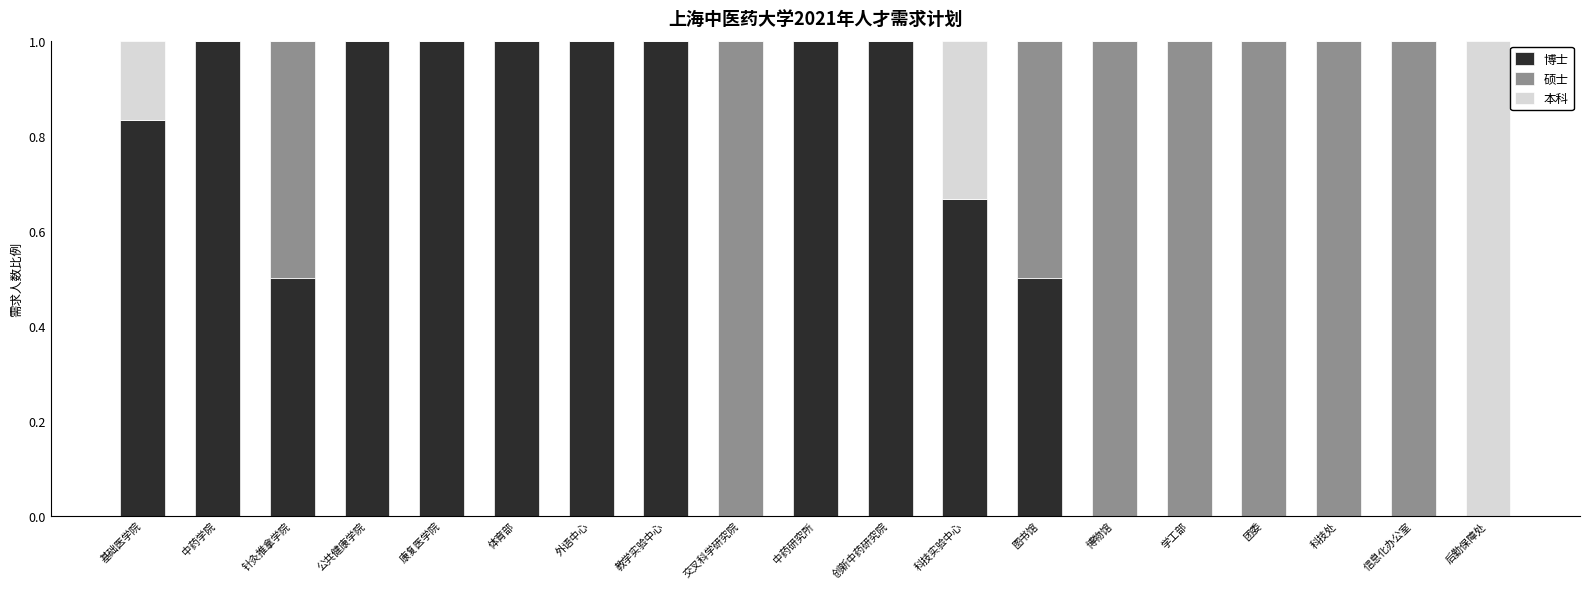

What is the sum of all 博士 values?

10.5